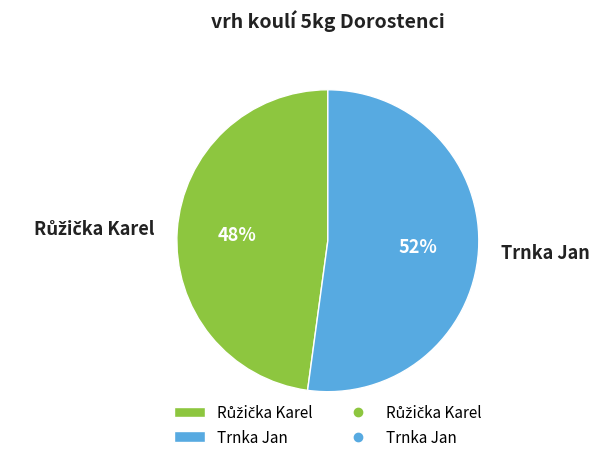

The Trnka Jan slice represents 64% of the pie. True or false?

False